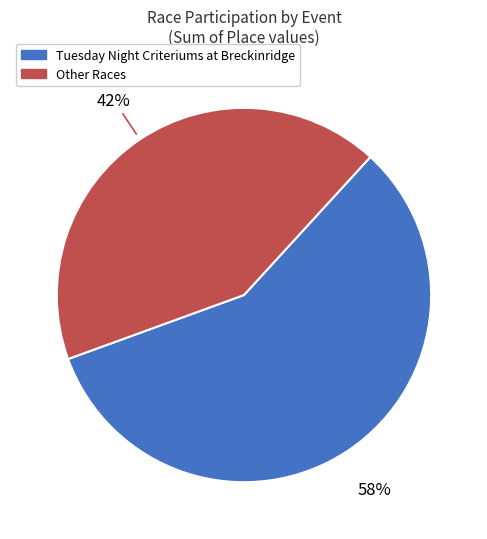

Count the number of slices in the pie.

2